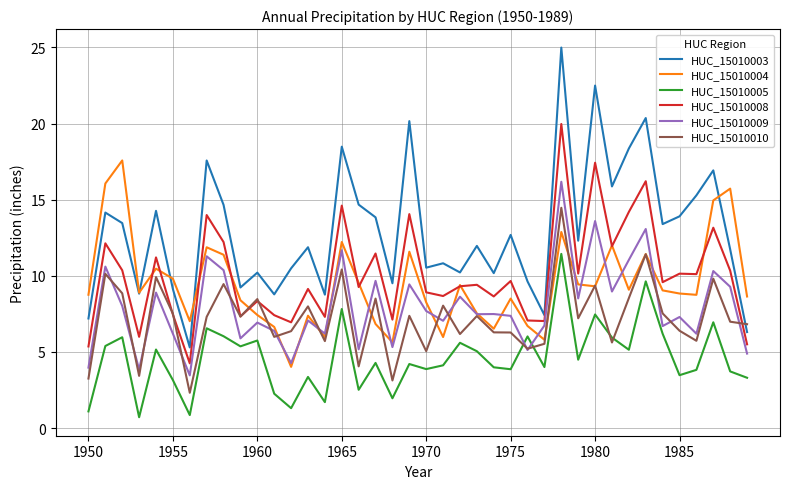

Which series has the largest total across all categories?

HUC_15010003